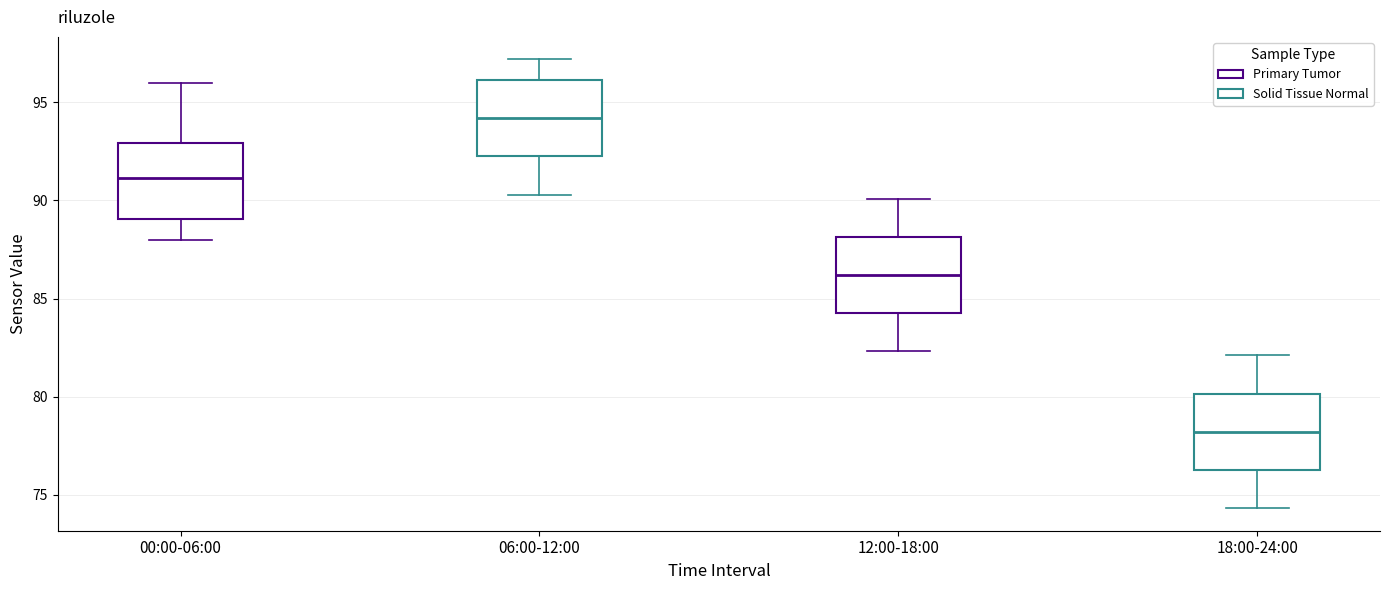

Where is the upper edge of the box for 00:00-06:00 on the y-axis? The values are not printed on the chart, so give them approximately, as read against the axis.

93.0